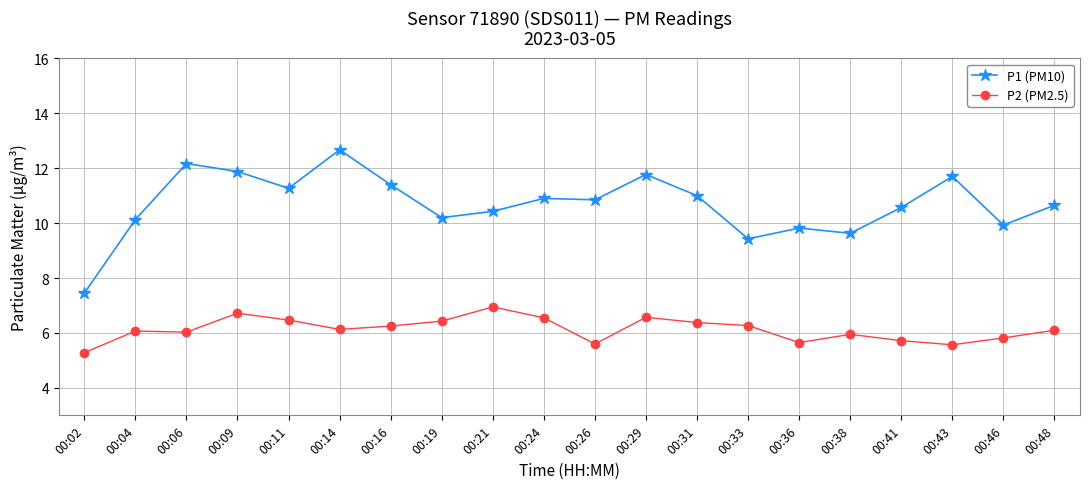

How many distinct data groups are displayed?

2